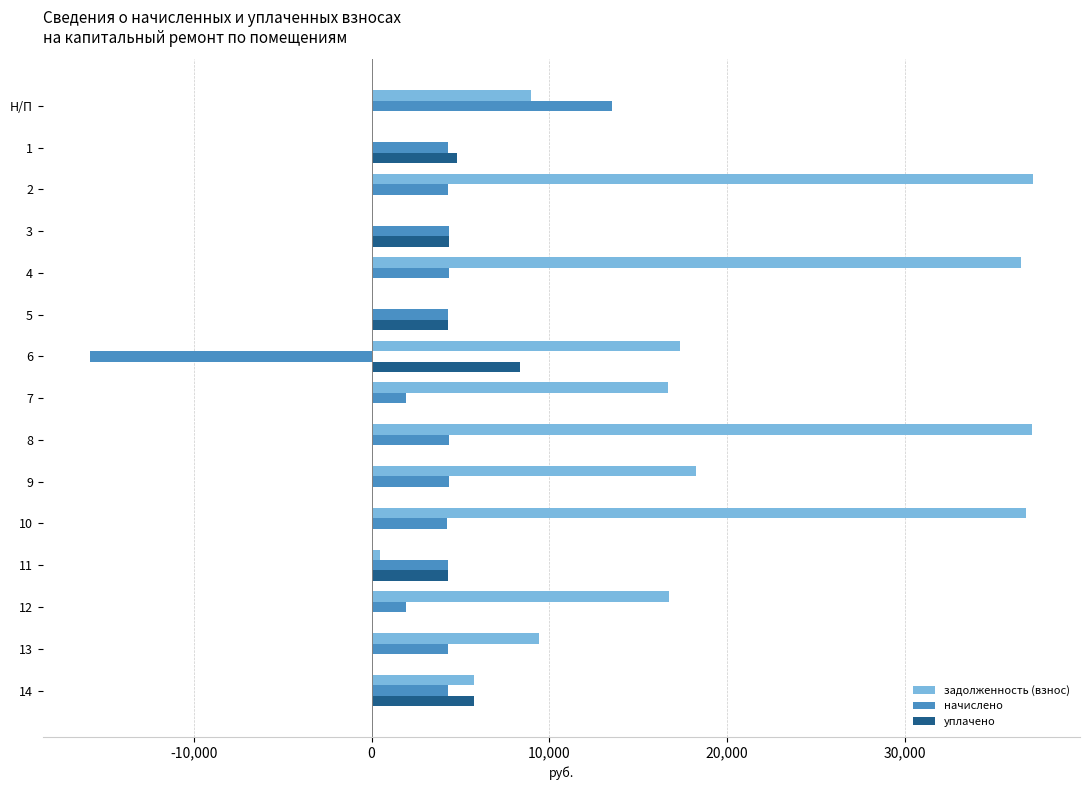

Where is задолженность (взнос) nearest to the value 18596?

9